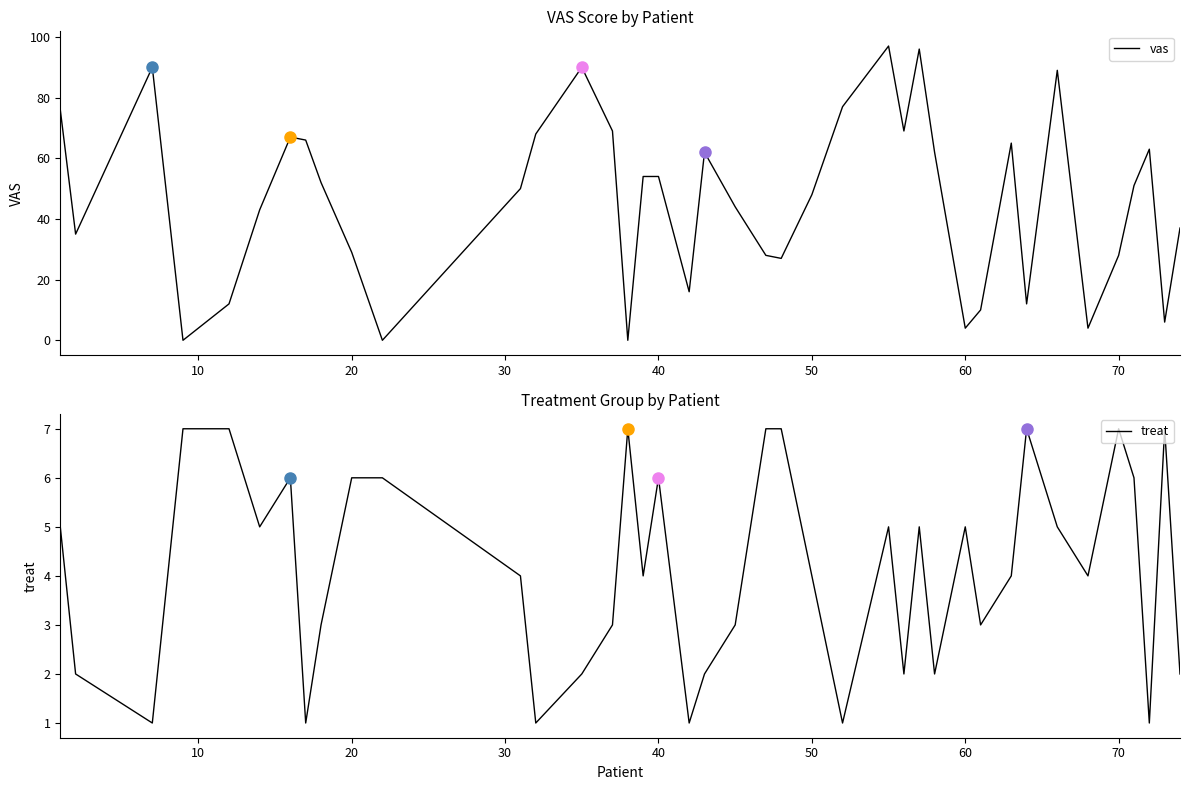

The value of treat at 20 is 6. True or false?

True